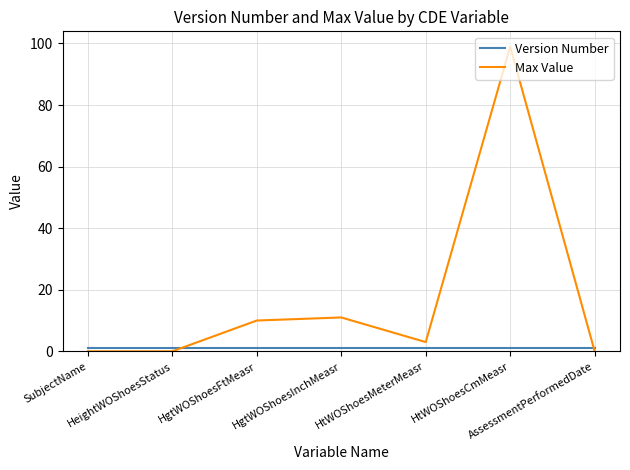

True or false: Max Value has more than 0 points higher than both neighbors.

True